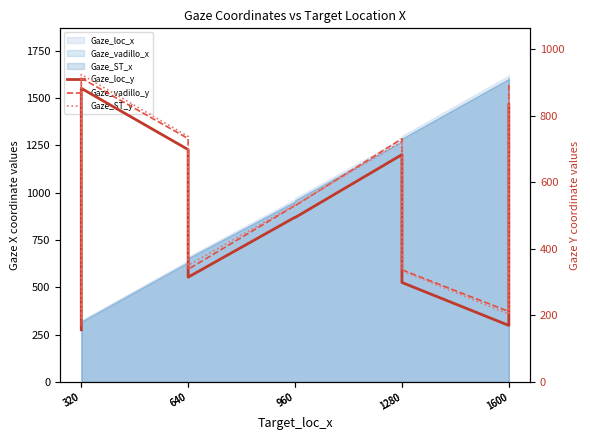

After their last crossing, which series has the higher values: Gaze_vadillo_y or Gaze_ST_y?

Gaze_vadillo_y